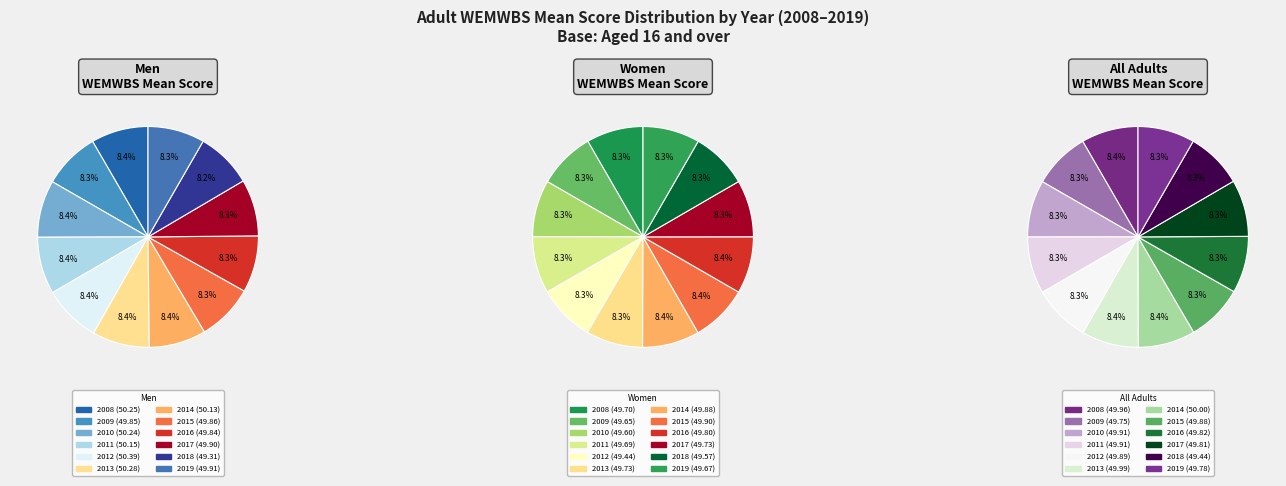

To the nearest percent, what portion does 2014 represent?

8%